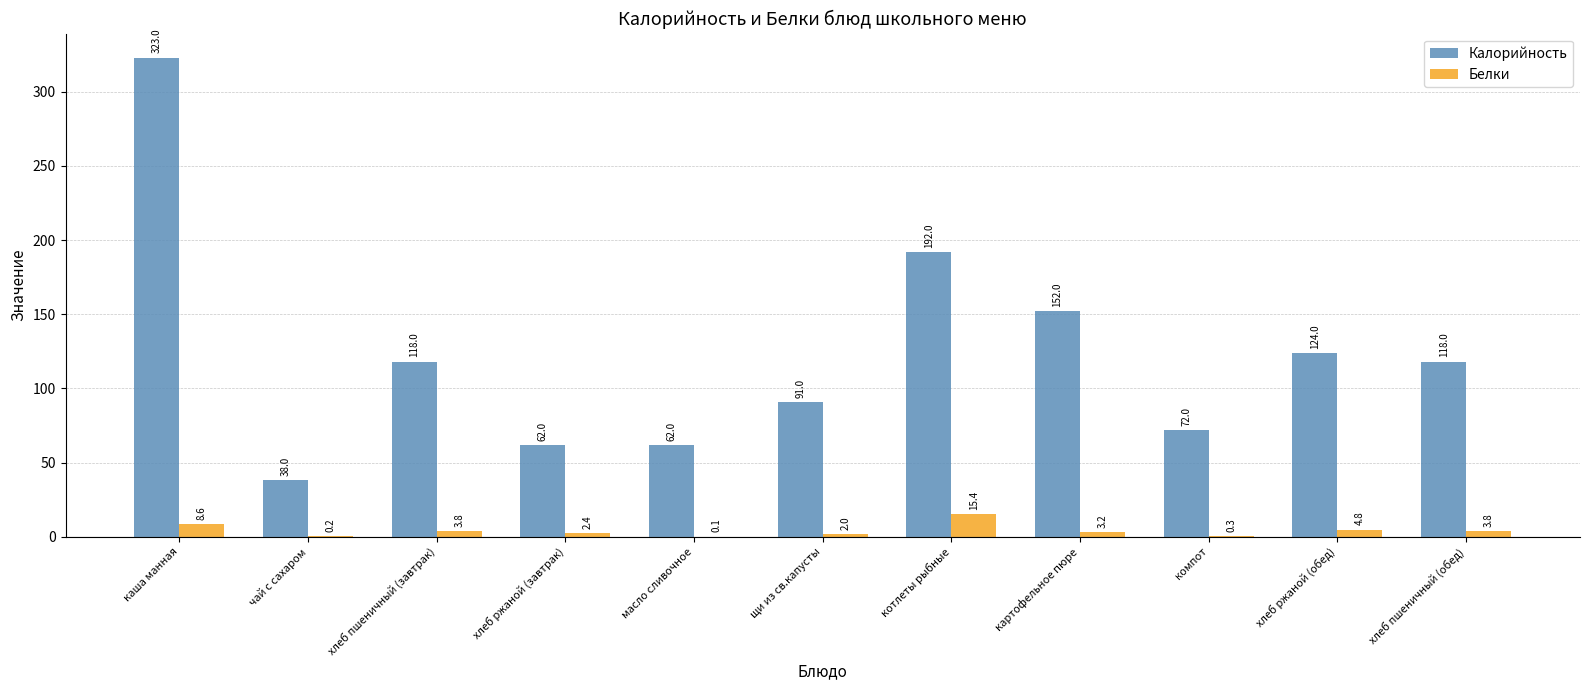

What is the maximum value shown in the chart?

323.0